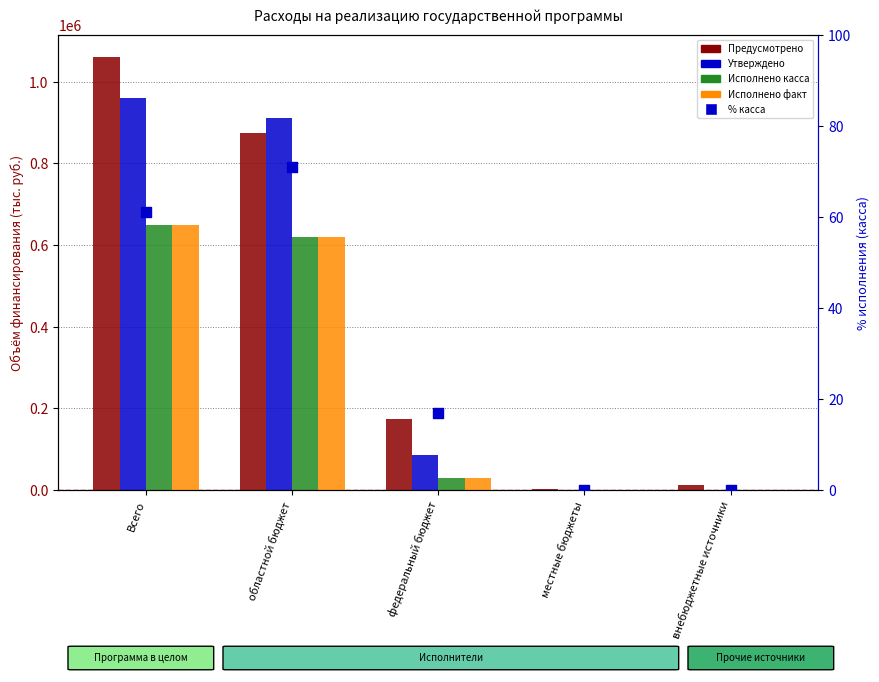

Which series reaches the minimum Y coordinate?

Утверждено